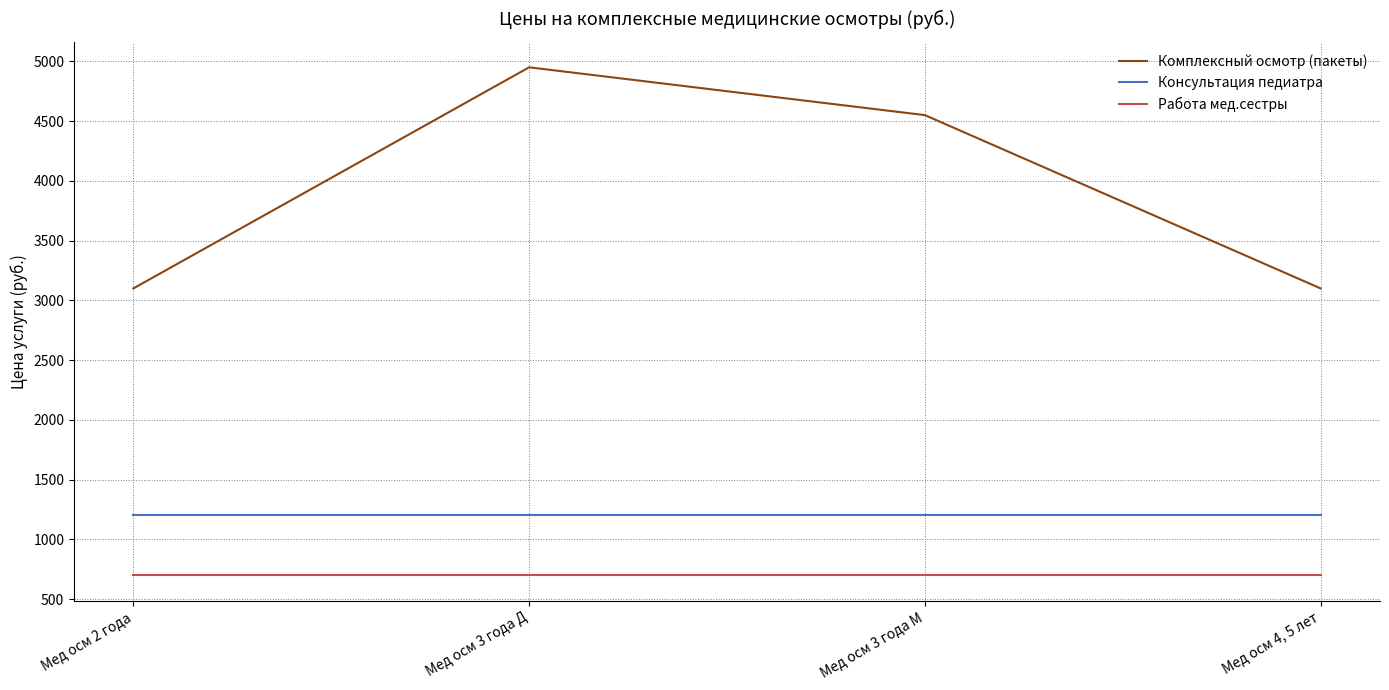

What are all the series names shown in the legend?

Комплексный осмотр (пакеты), Консультация педиатра, Работа мед.сестры